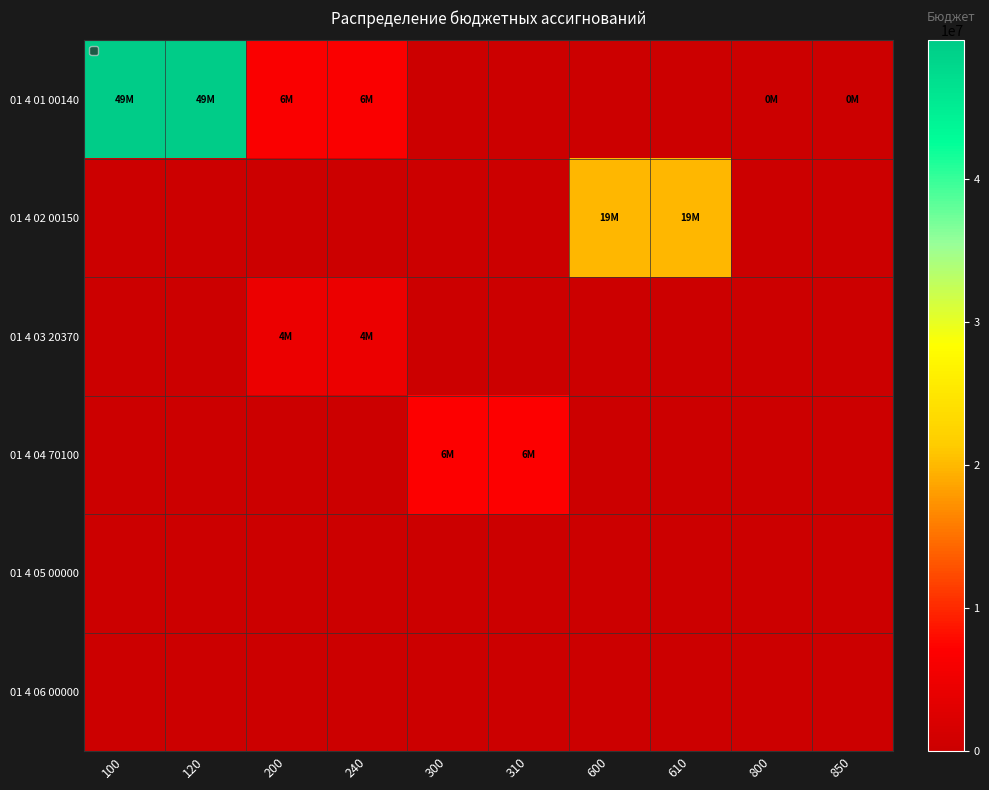

Reading left to right, list all the values displayed in this chart.

01 4 01 00140: 100=49698340	120=49698340	200=6591860	240=6591860	300=0	310=0	600=0	610=0	800=120000	850=120000
01 4 02 00150: 100=0	120=0	200=0	240=0	300=0	310=0	600=19978600	610=19978600	800=0	850=0
01 4 03 20370: 100=0	120=0	200=4500000	240=4500000	300=0	310=0	600=0	610=0	800=0	850=0
01 4 04 70100: 100=0	120=0	200=0	240=0	300=6800000	310=6800000	600=0	610=0	800=0	850=0
01 4 05 00000: 100=0	120=0	200=0	240=0	300=0	310=0	600=0	610=0	800=0	850=0
01 4 06 00000: 100=0	120=0	200=0	240=0	300=0	310=0	600=0	610=0	800=0	850=0